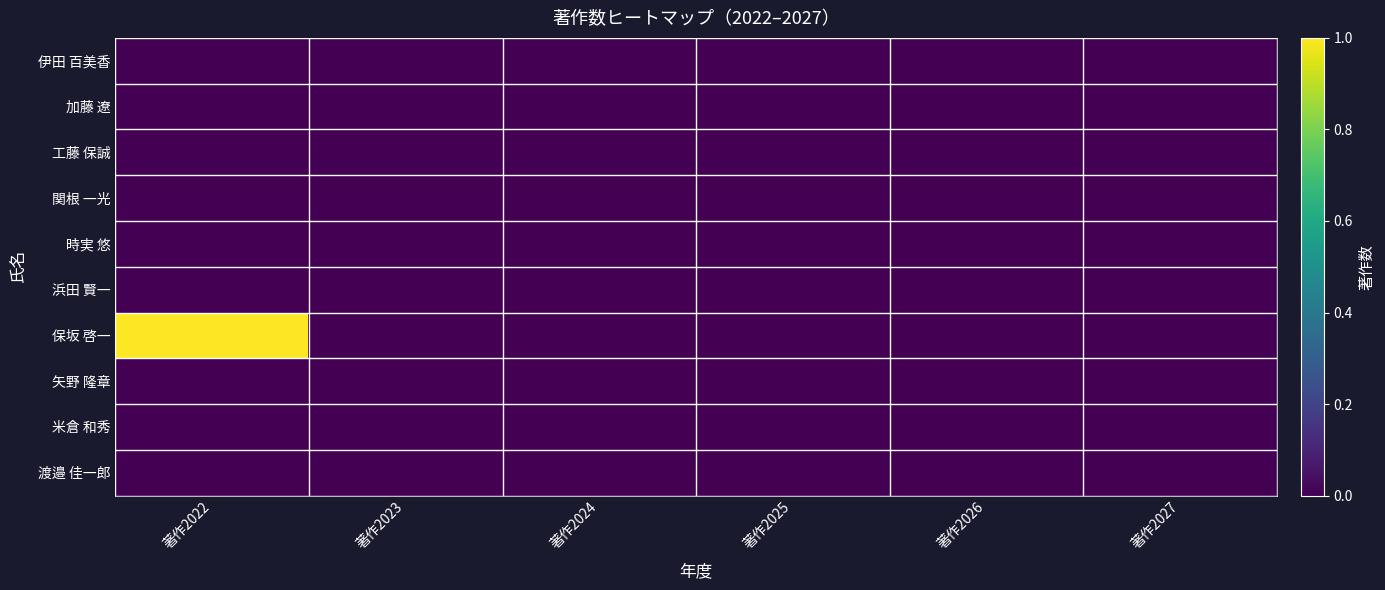

Rank the series by their maximum value, from highest to lowest.

保坂 啓一, 伊田 百美香, 加藤 遼, 工藤 保誠, 関根 一光, 時実 悠, 浜田 賢一, 矢野 隆章, 米倉 和秀, 渡邉 佳一郎